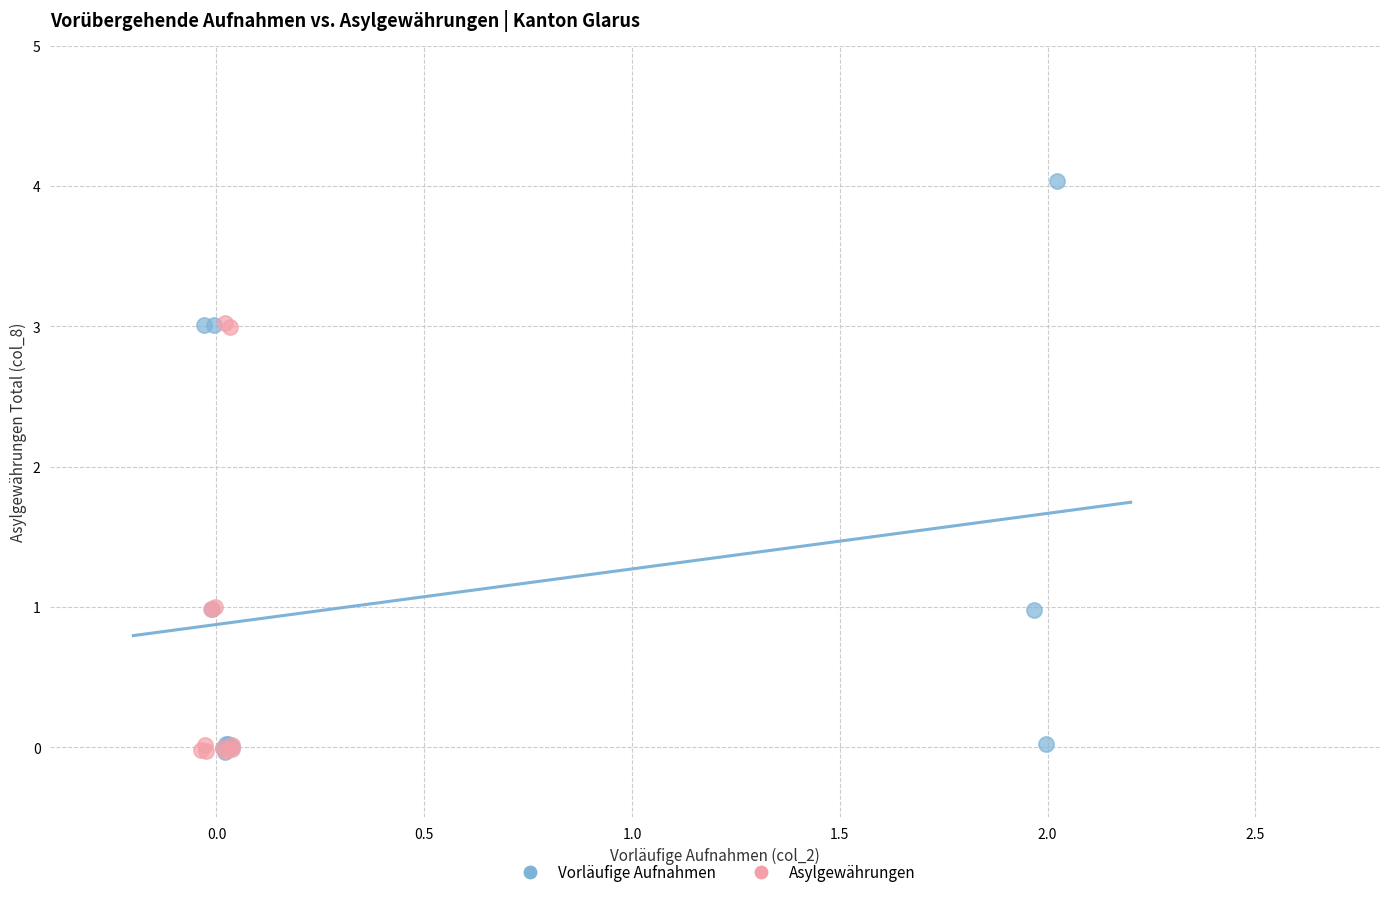

Which series contains the highest Y value?

Vorläufige Aufnahmen